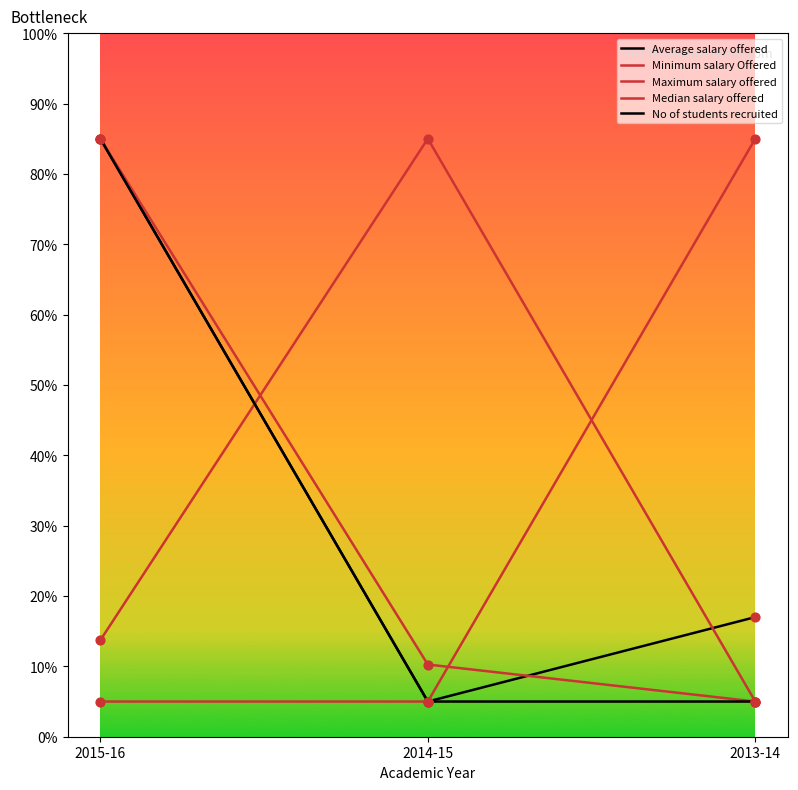

Does the chart have visible grid lines?

No